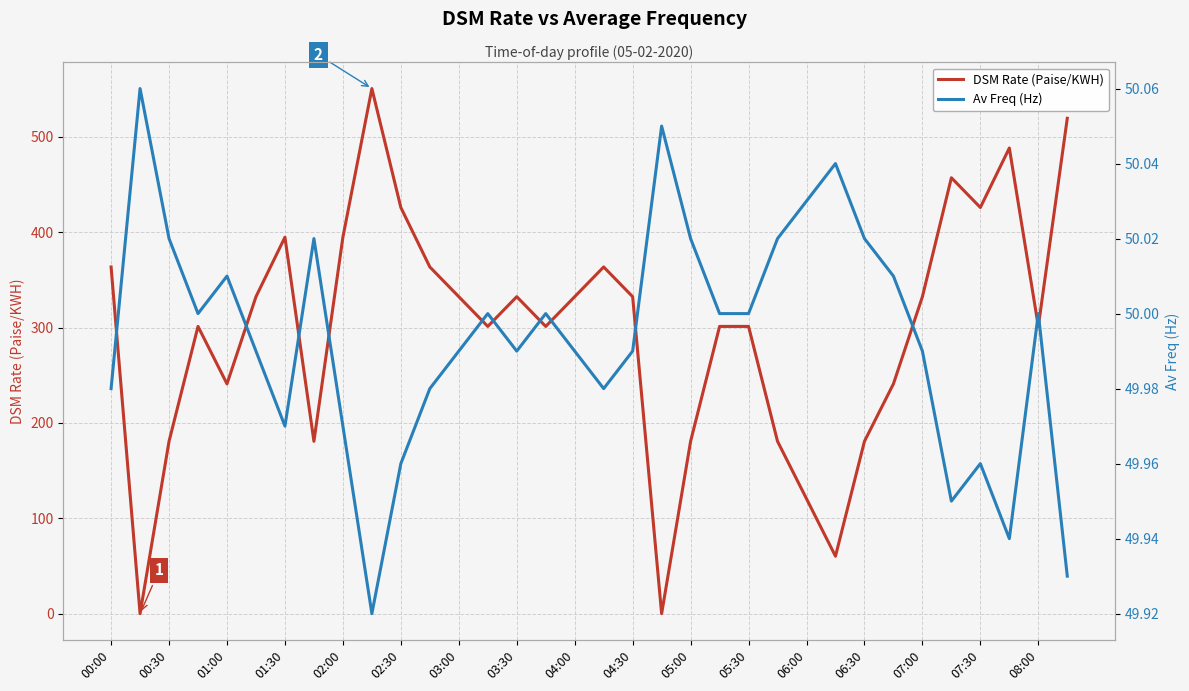

True or false: DSM Rate (Paise/KWH) has a value of 301.2 at 08:00.

True